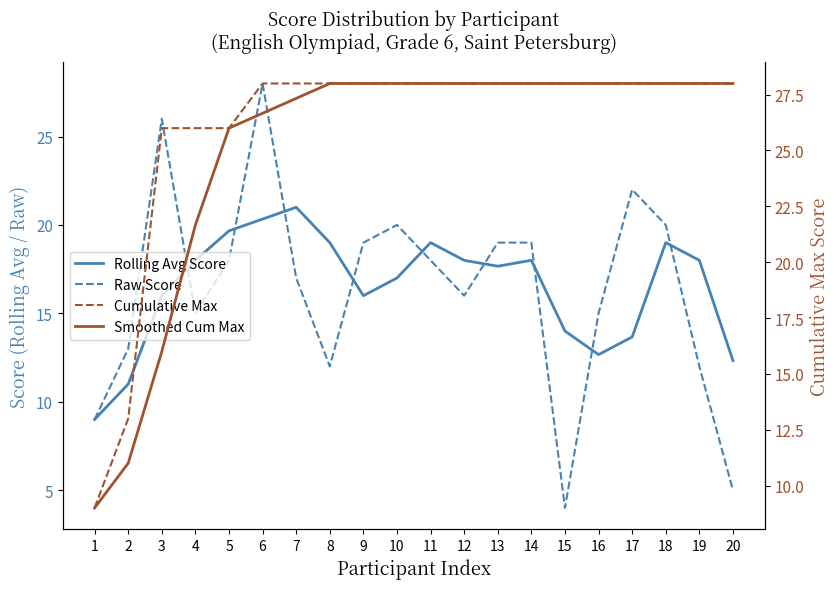

In Rolling Avg Score, how many points are higher than both neighbors (excluding endpoints)?

4